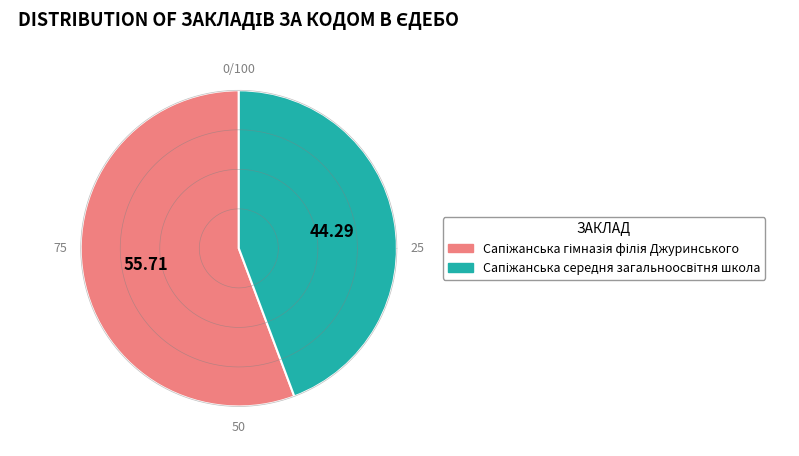

Which category has the biggest portion of the pie?

Сапіжанська гімназія філія Джуринського